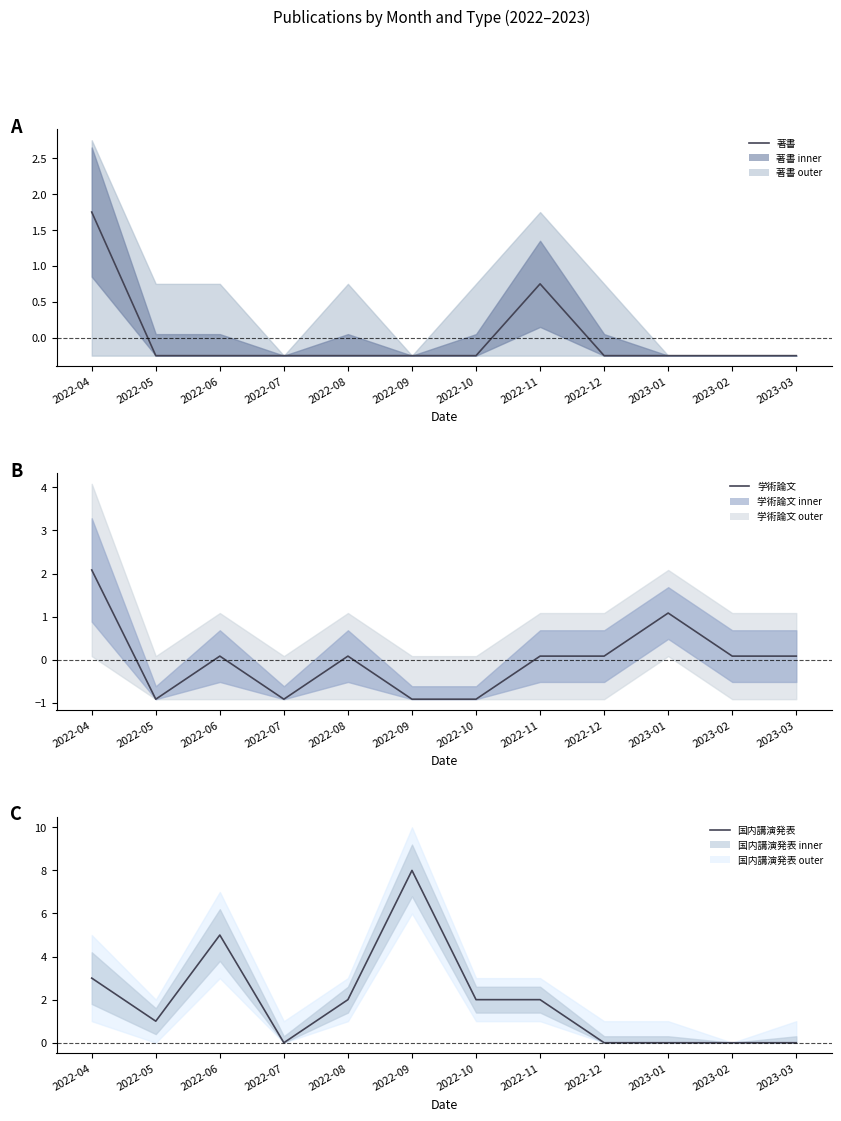

The 著書 series shows 1.8 at 2022-04. True or false?

True